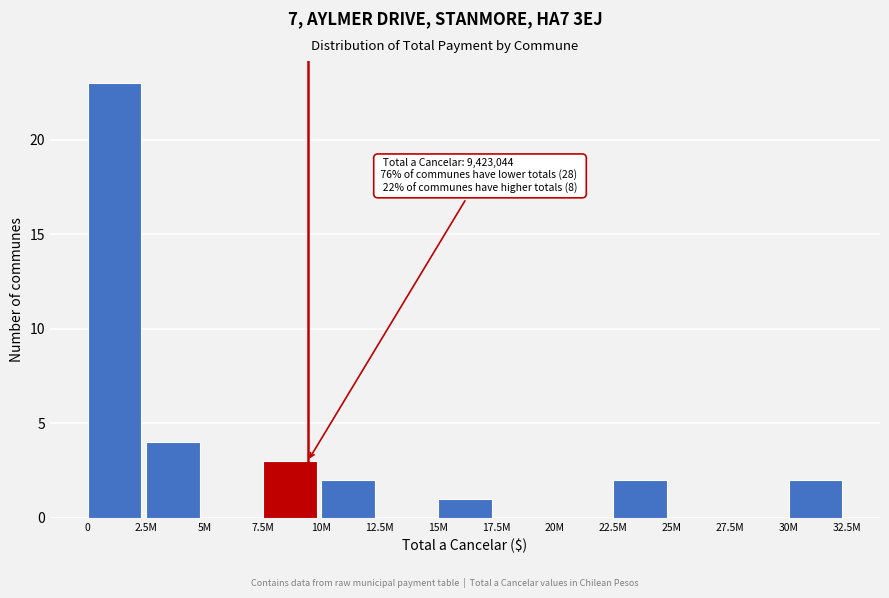

Reading right to left, list all the values displayed in this chart.

30M=2	27.5M=0	25M=0	22.5M=2	20M=0	17.5M=0	15M=1	12.5M=0	10M=2	7.5M=3	5M=0	2.5M=4	0=23